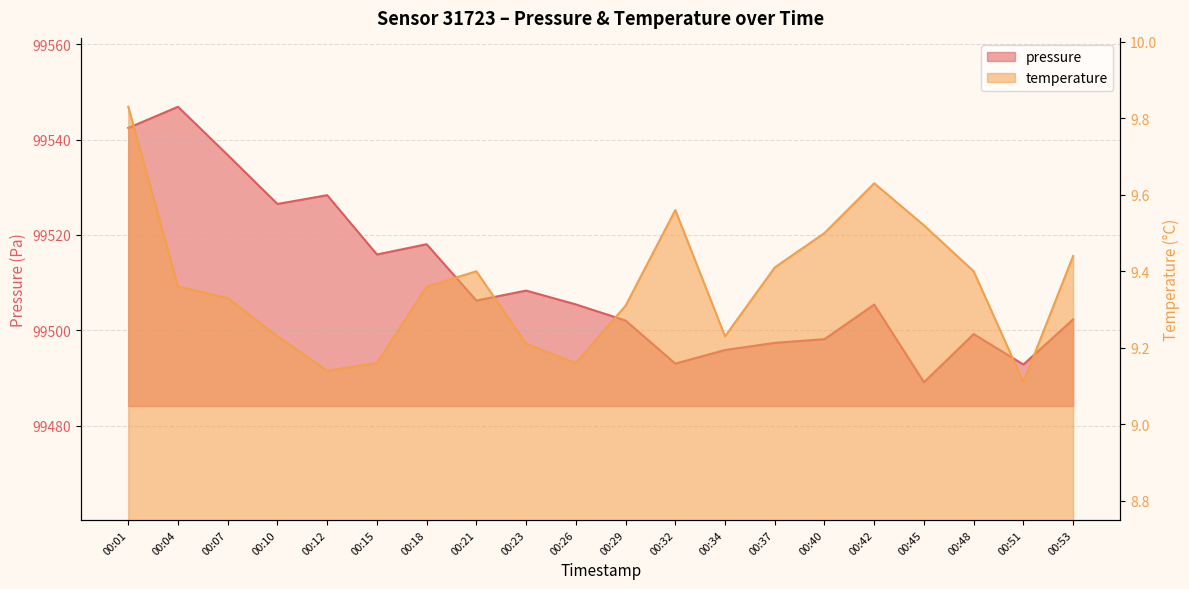

Reading left to right, extract all data points from this chart.

pressure: 00:01=99542.4	00:04=99546.9	00:07=99536.8	00:10=99526.5	00:12=99528.3	00:15=99515.9	00:18=99518.1	00:21=99506.2	00:23=99508.3	00:26=99505.4	00:29=99502.1	00:32=99493.0	00:34=99495.9	00:37=99497.4	00:40=99498.2	00:42=99505.4	00:45=99489.1	00:48=99499.2	00:51=99492.8	00:53=99502.3
temperature: 00:01=9.8	00:04=9.4	00:07=9.3	00:10=9.2	00:12=9.1	00:15=9.2	00:18=9.4	00:21=9.4	00:23=9.2	00:26=9.2	00:29=9.3	00:32=9.6	00:34=9.2	00:37=9.4	00:40=9.5	00:42=9.6	00:45=9.5	00:48=9.4	00:51=9.1	00:53=9.4